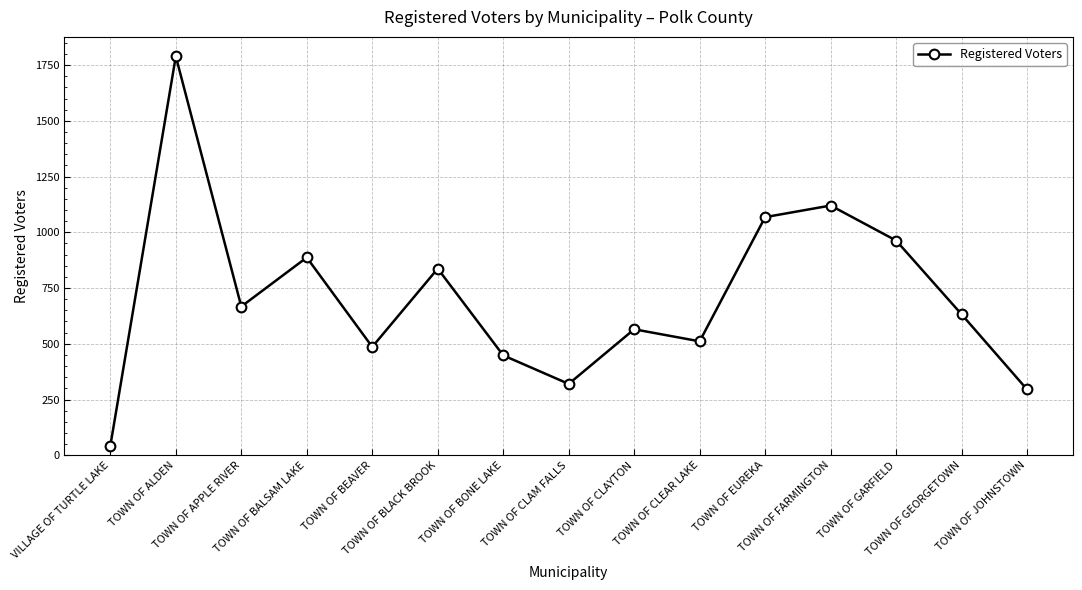

Is it true that the value at TOWN OF APPLE RIVER is 667?

True